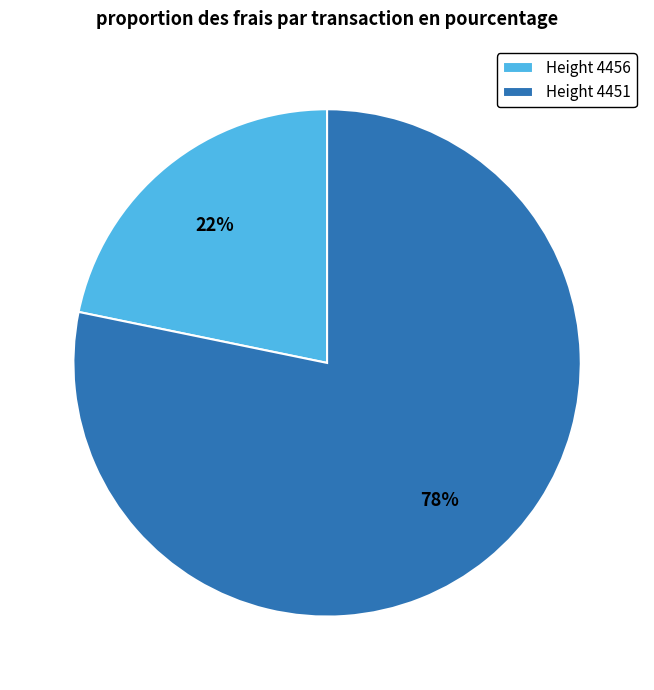

Is the sum of Height 4451 and Height 4456 greater than half?

Yes